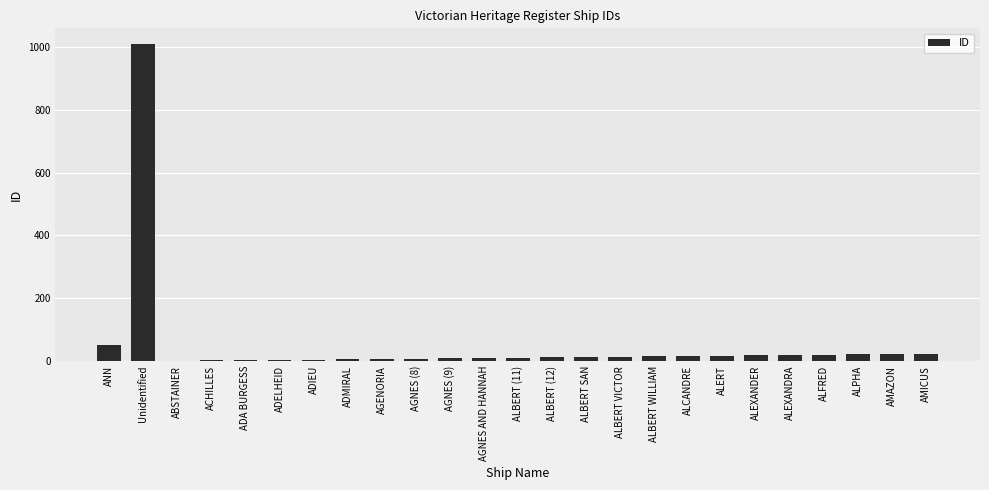

Approximately how many times larger is the value at ALBERT SAN compared to AGNES AND HANNAH?

1.3